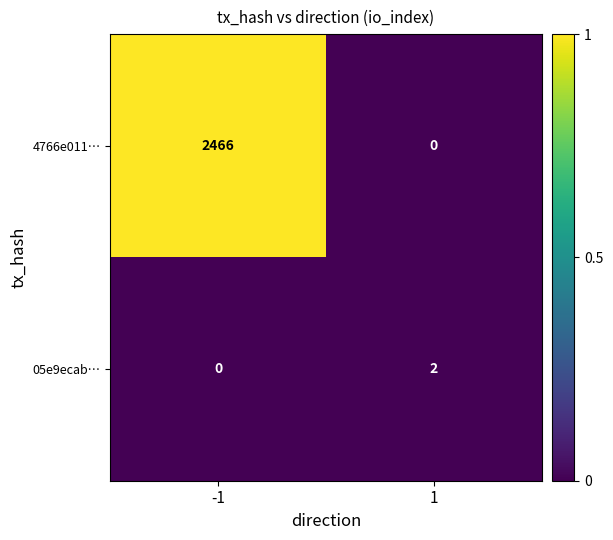

What is the difference between the highest and lowest values at -1?

2466